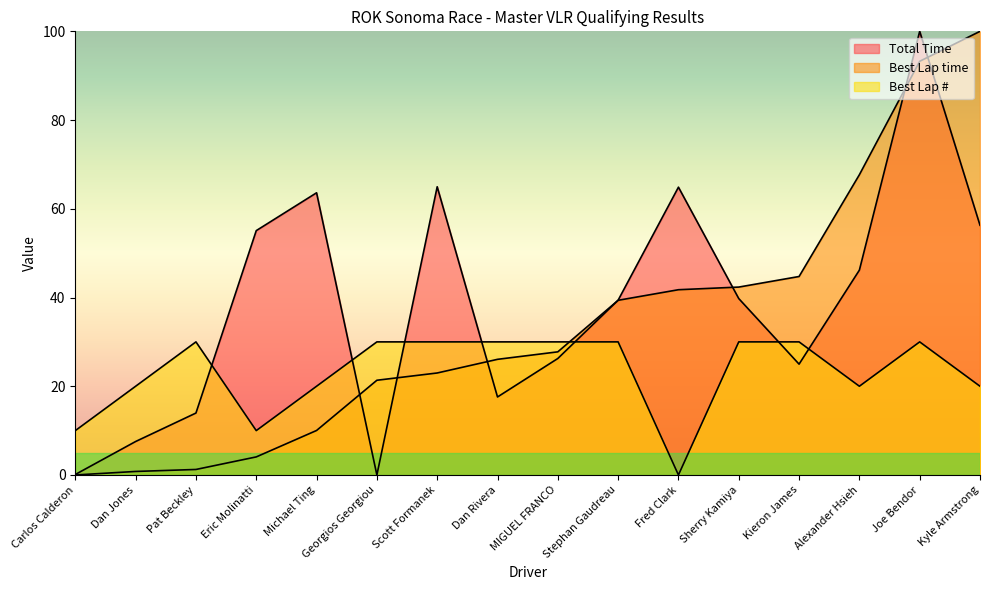

At which category does the chart reach its minimum across all series?

Georgios Georgiou